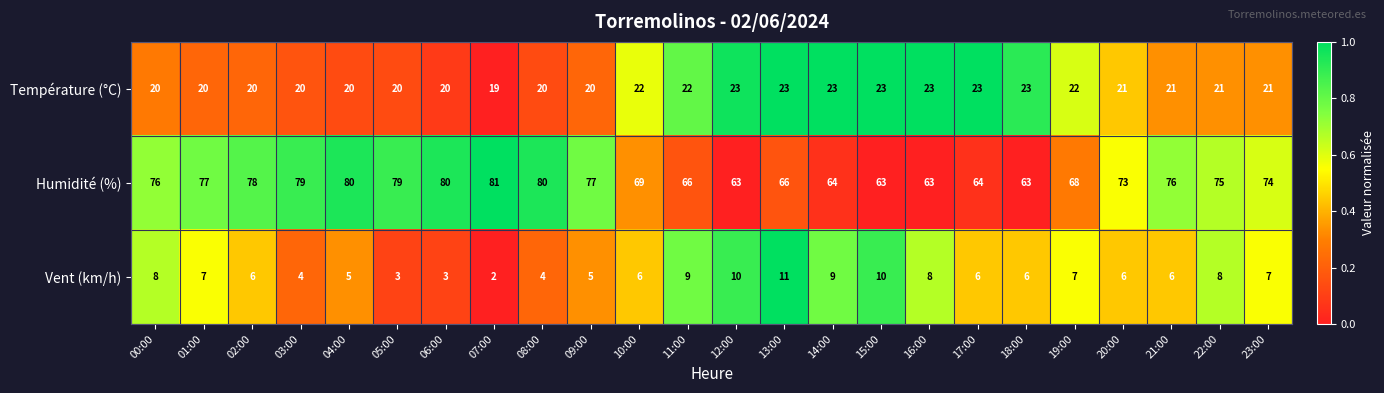

How many distinct data groups are displayed?

3